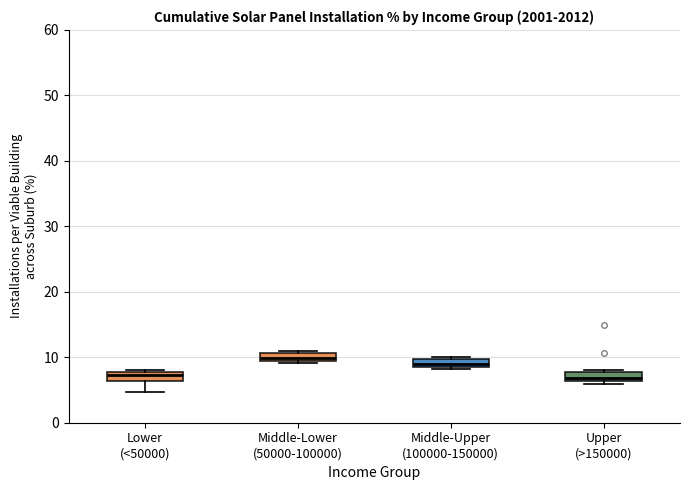

Where is the lower edge of the box for Lower (<50000) on the y-axis? The values are not printed on the chart, so give them approximately, as read against the axis.

6